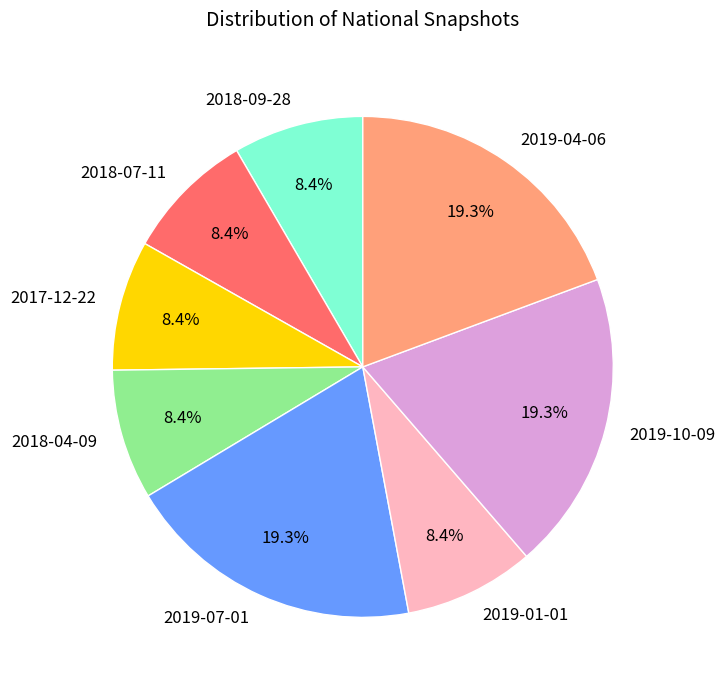

Count the number of slices in the pie.

8